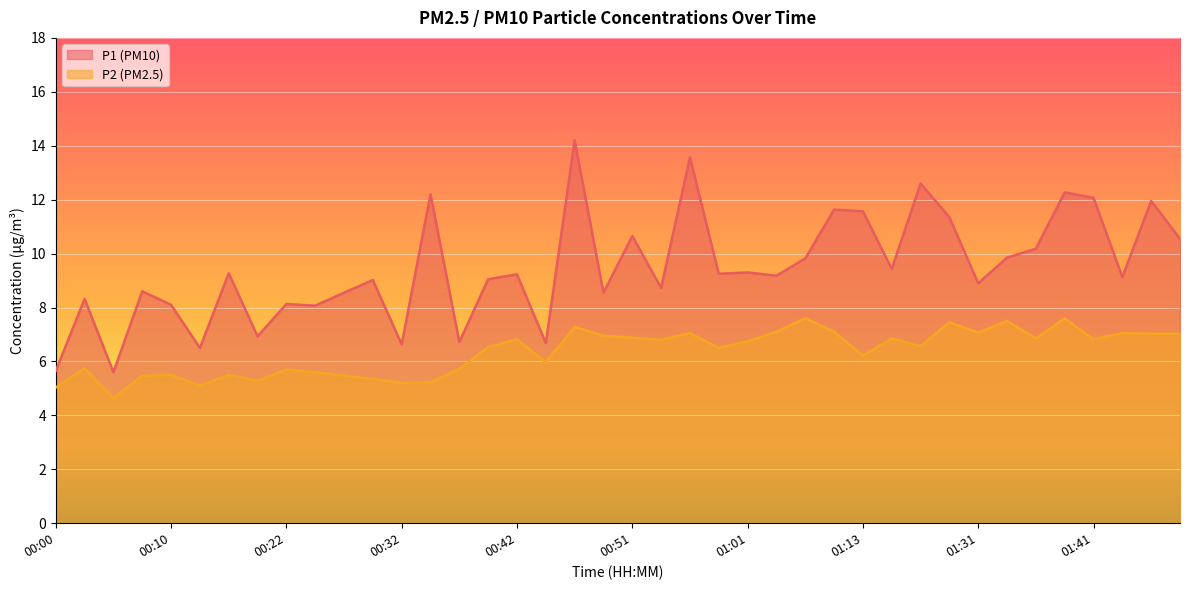

How many interior local peaks does the P2 series have?

13